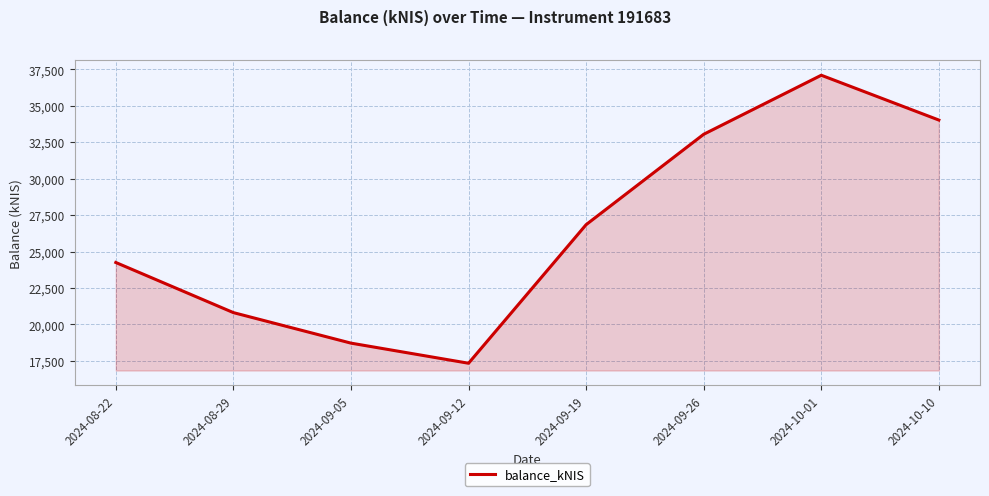

Reading left to right, list all the values displayed in this chart.

24253.3	20812.9	18718.2	17337.9	26849.9	33052.8	37104.7	34029.4